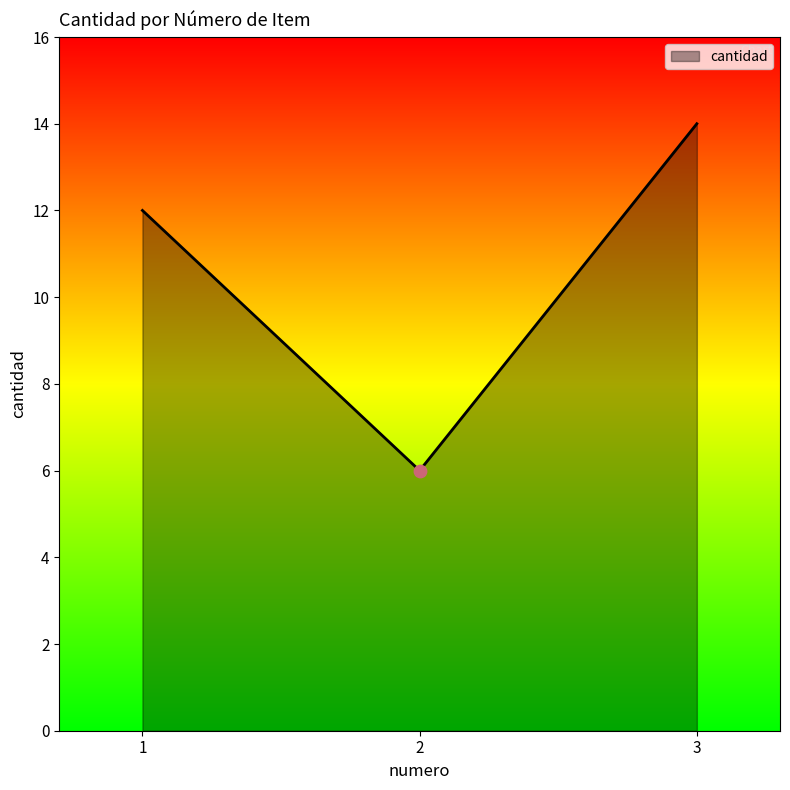

Approximately how many times larger is the value at 1 compared to 3?

0.9